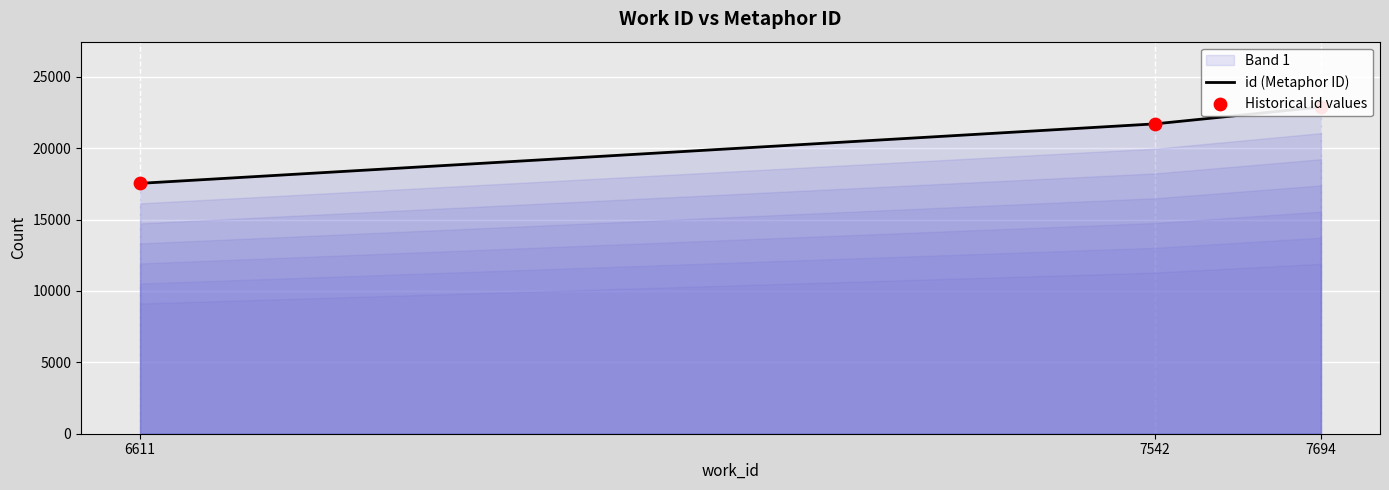

Is the value of Historical id values at 6611 greater than the value of id (Metaphor ID) at 6611?

No